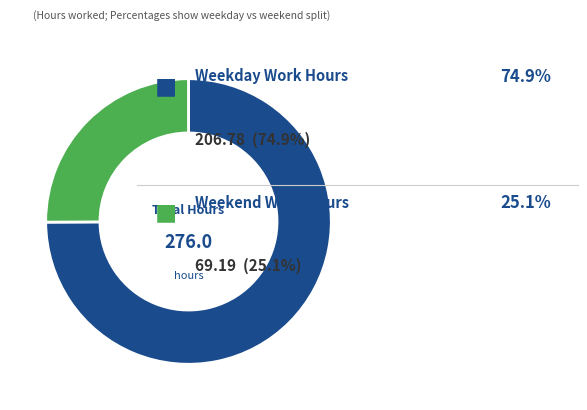

Is there a majority slice in this chart?

Yes